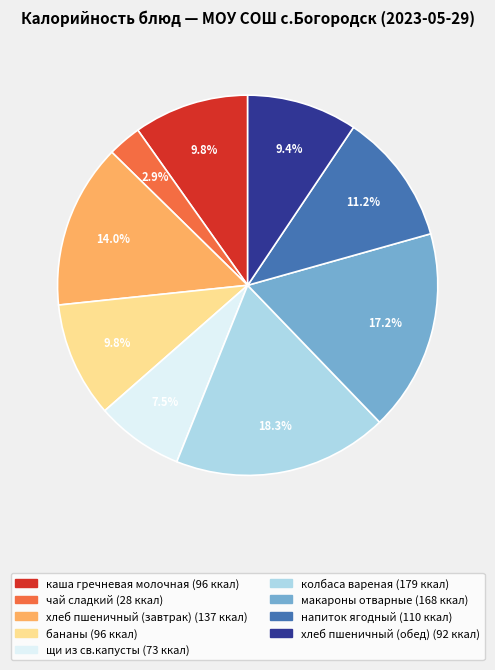

Combined, what portion of the pie is напиток ягодный and бананы?

21.0%